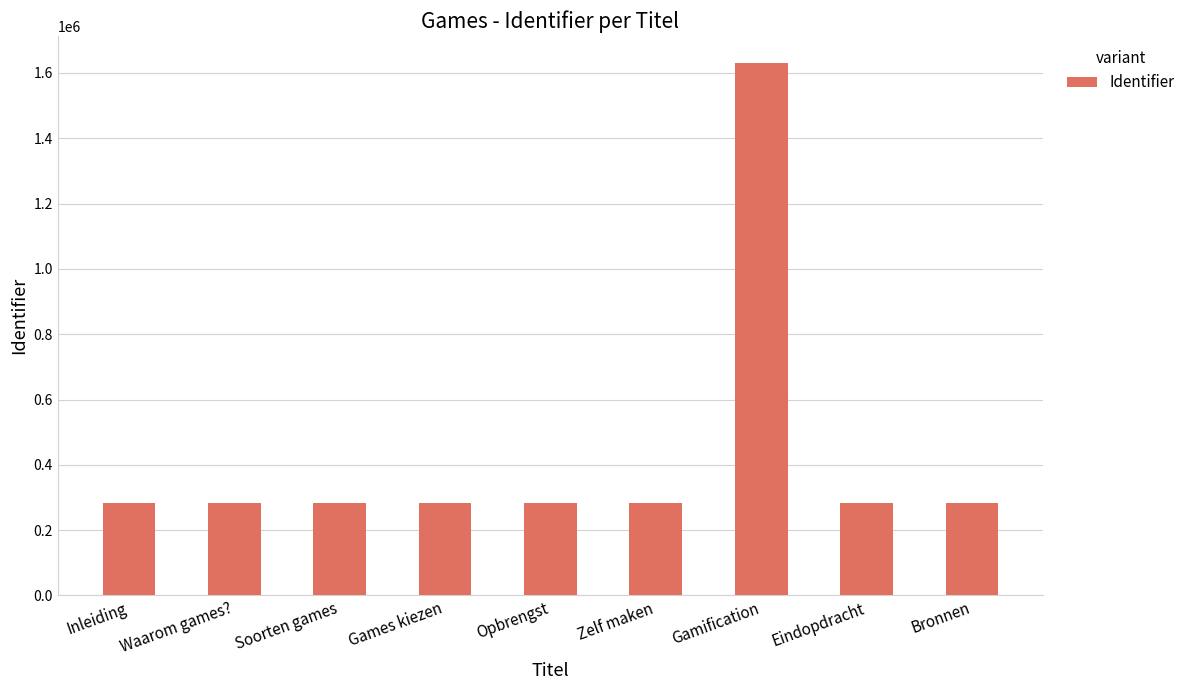

How many data points are less than 283081?

4